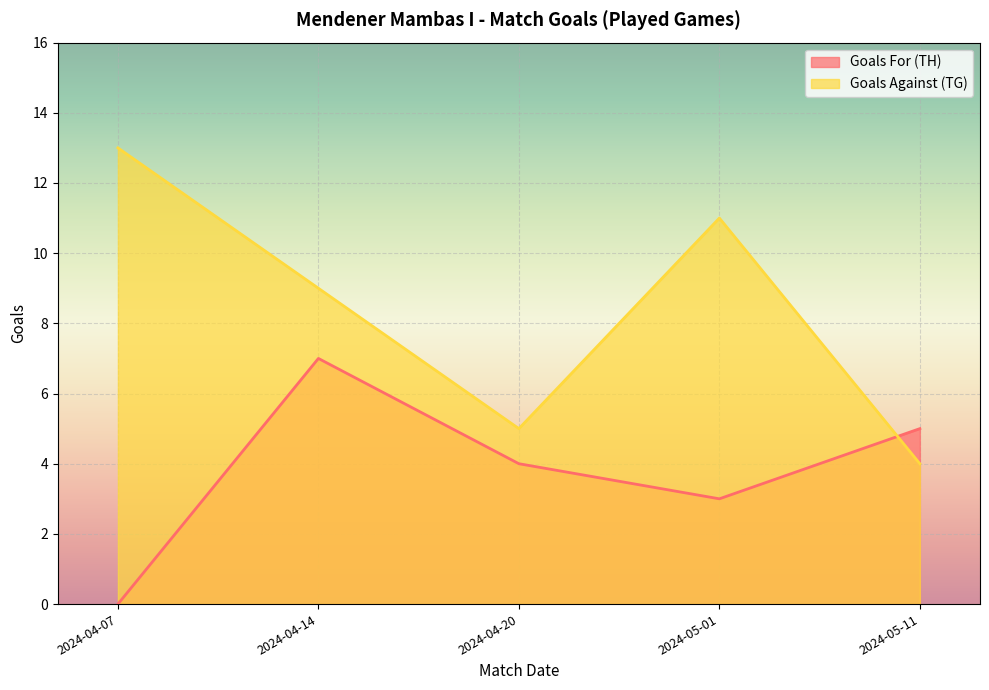

At which category does the chart reach its minimum across all series?

2024-04-07